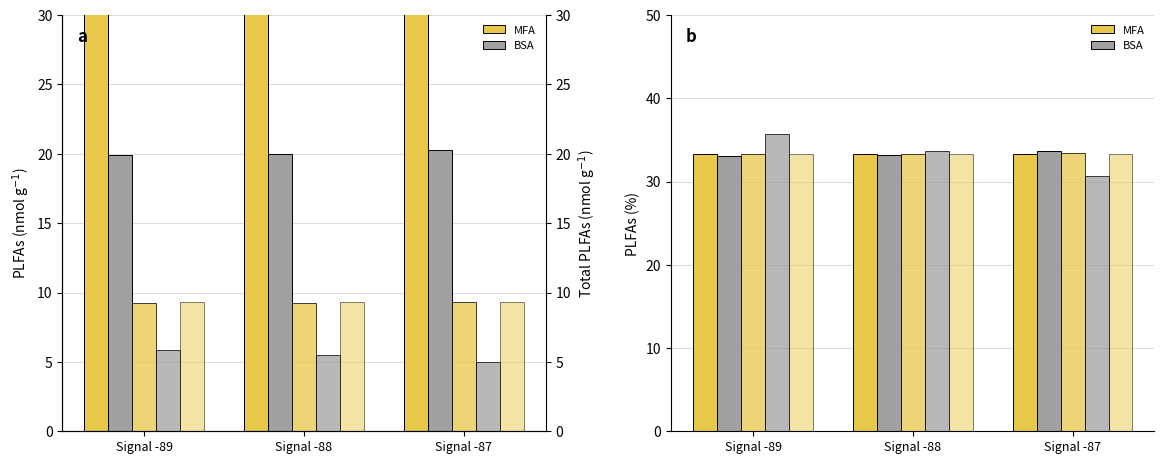

What is the value of the Min_cycle bar at the 2nd from the left?

33.3